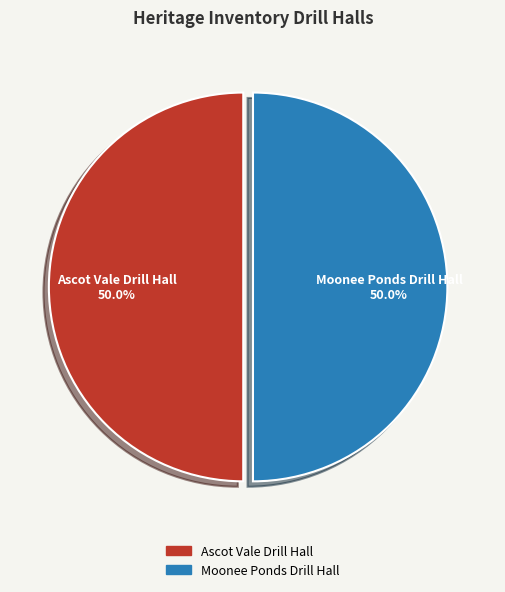

To the nearest percent, what portion does Ascot Vale Drill Hall represent?

50%